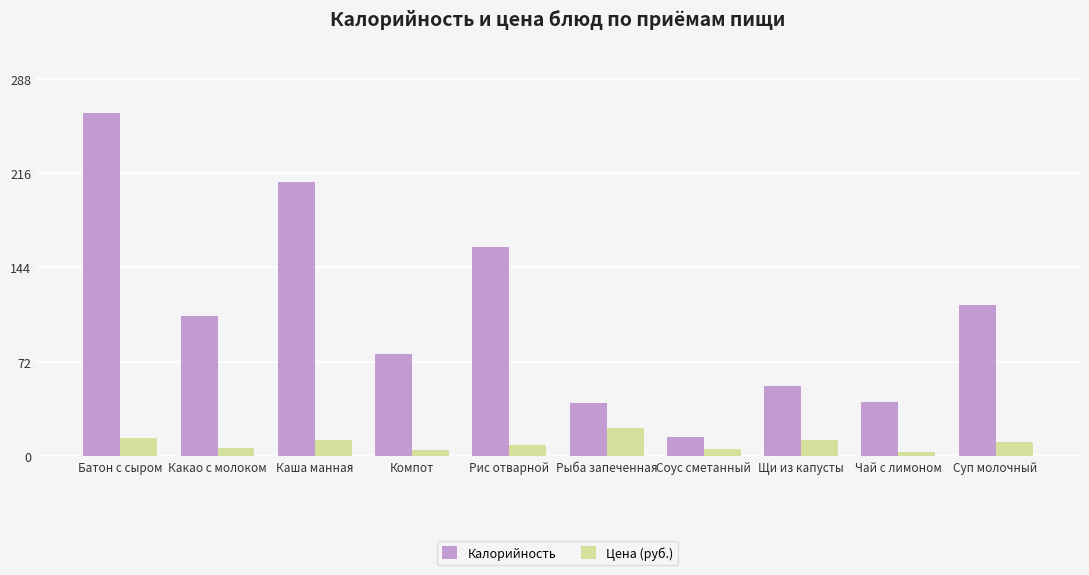

At which label does Цена (руб.) reach its peak?

Рыба запеченная